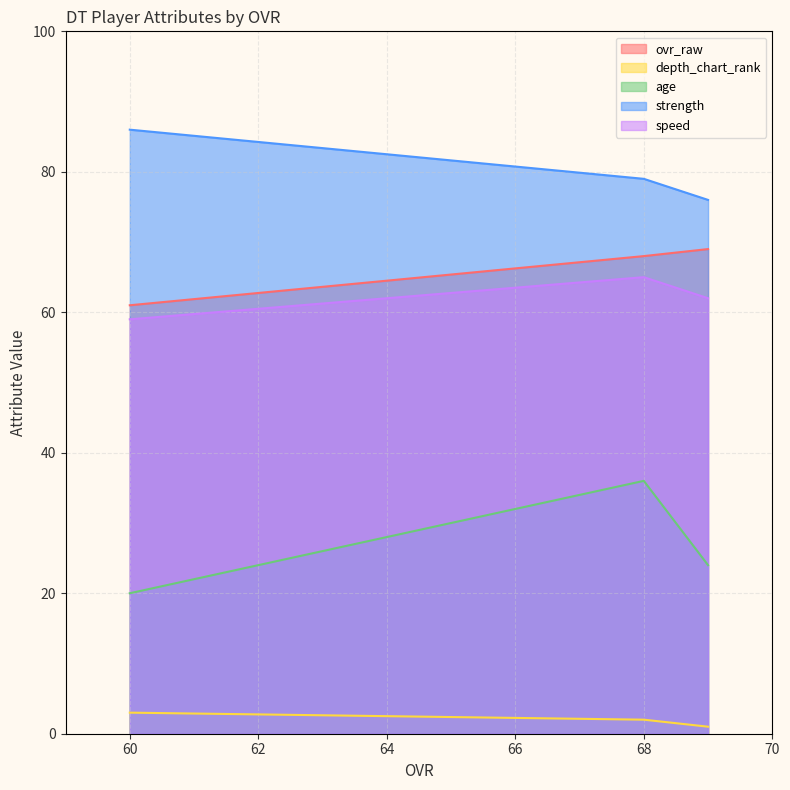

What is the minimum value for ovr_raw?

61